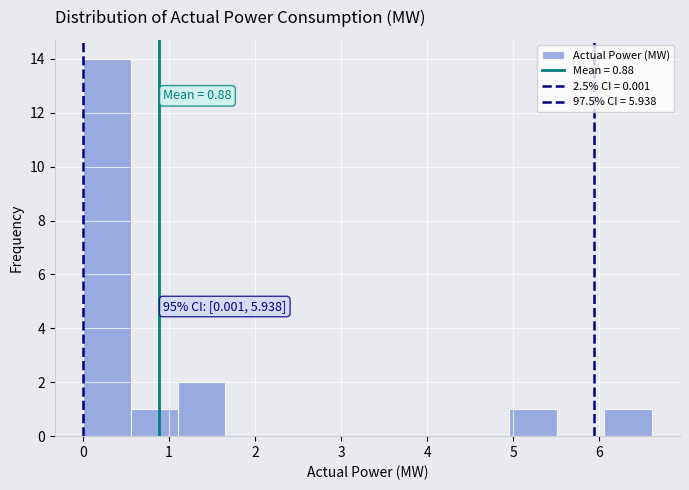

Over which range of the x-axis is the bar tallest?

0.0 to 0.6